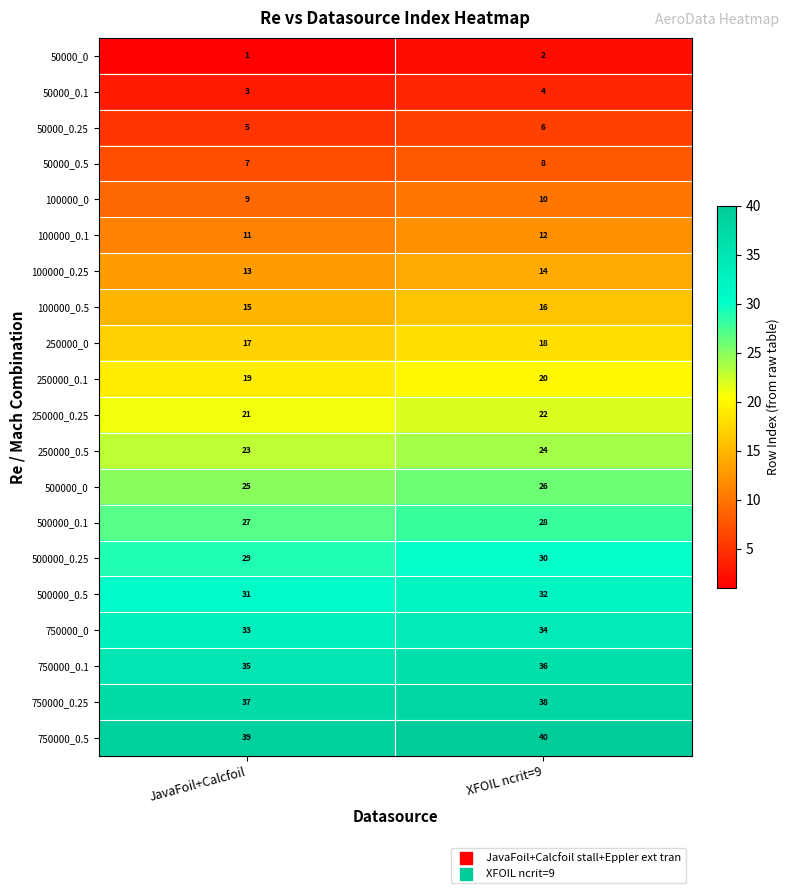

The 250000_0 series shows 17 at JavaFoil+Calcfoil. True or false?

True